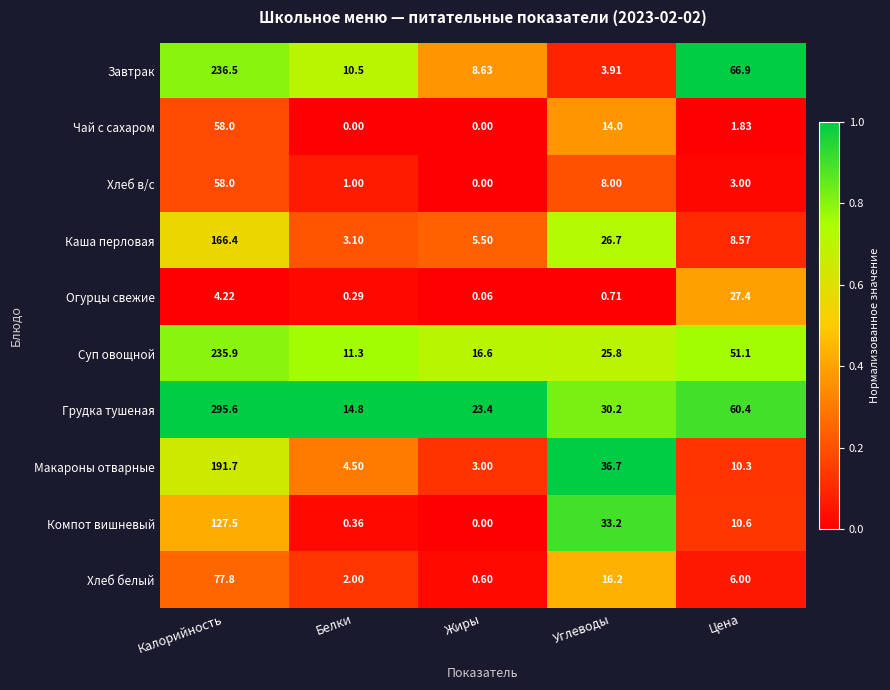

At which category is the sum across all series the highest?

Калорийность